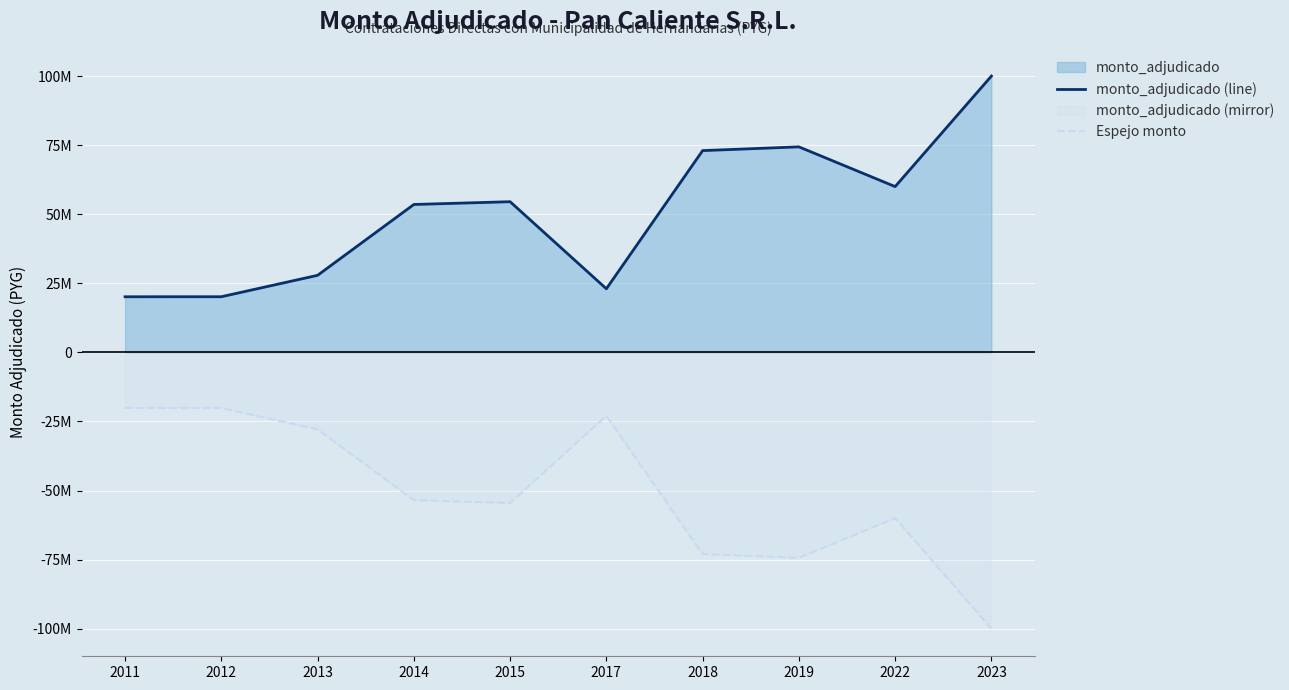

Which series has the largest range (max minus min)?

monto_adjudicado (line)